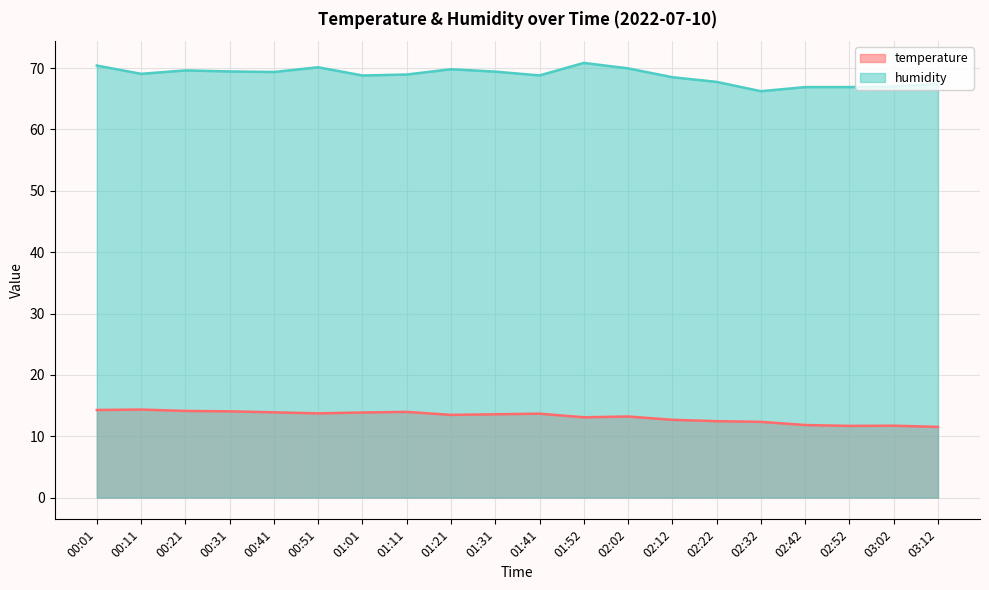

Reading left to right, what are all the values shown in this chart?

temperature: 14.3	14.3	14.1	14.1	13.9	13.7	13.9	14.0	13.5	13.6	13.7	13.1	13.2	12.7	12.5	12.3	11.8	11.7	11.7	11.5
humidity: 70.4	69.1	69.6	69.5	69.4	70.1	68.8	69.0	69.8	69.4	68.8	70.8	70.0	68.5	67.8	66.2	66.9	66.9	67.0	67.4